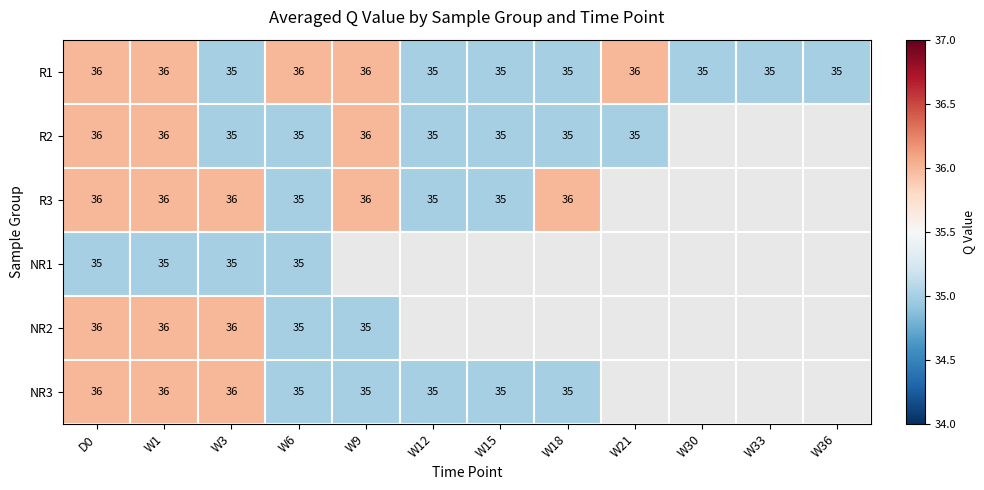

Is it true that NR3 equals 36 at W1?

True